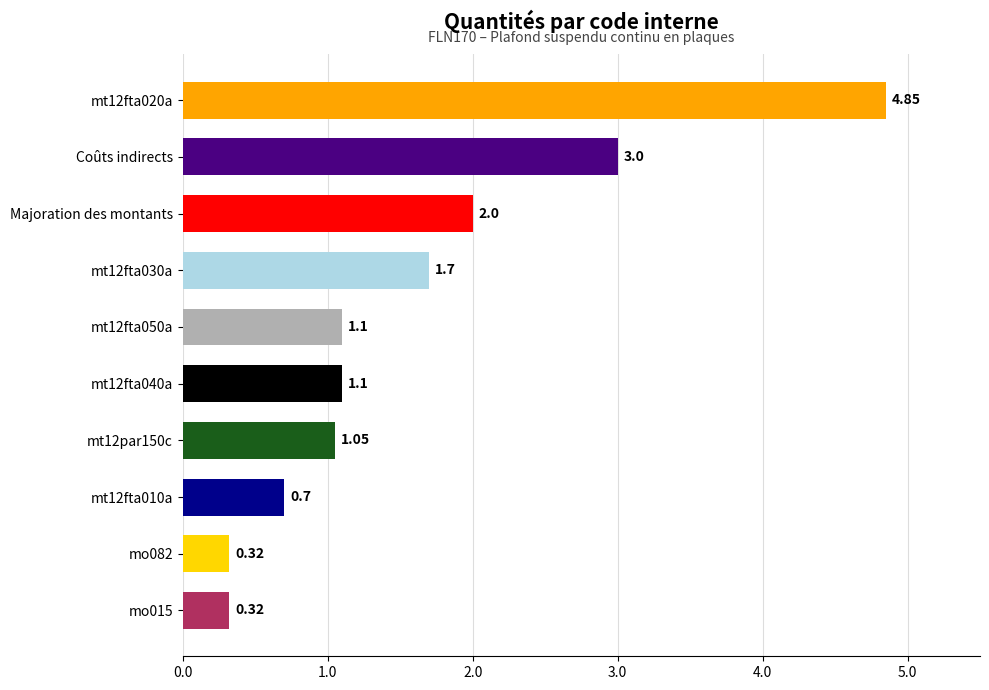

At which label is the value closest to 2?

Majoration des montants